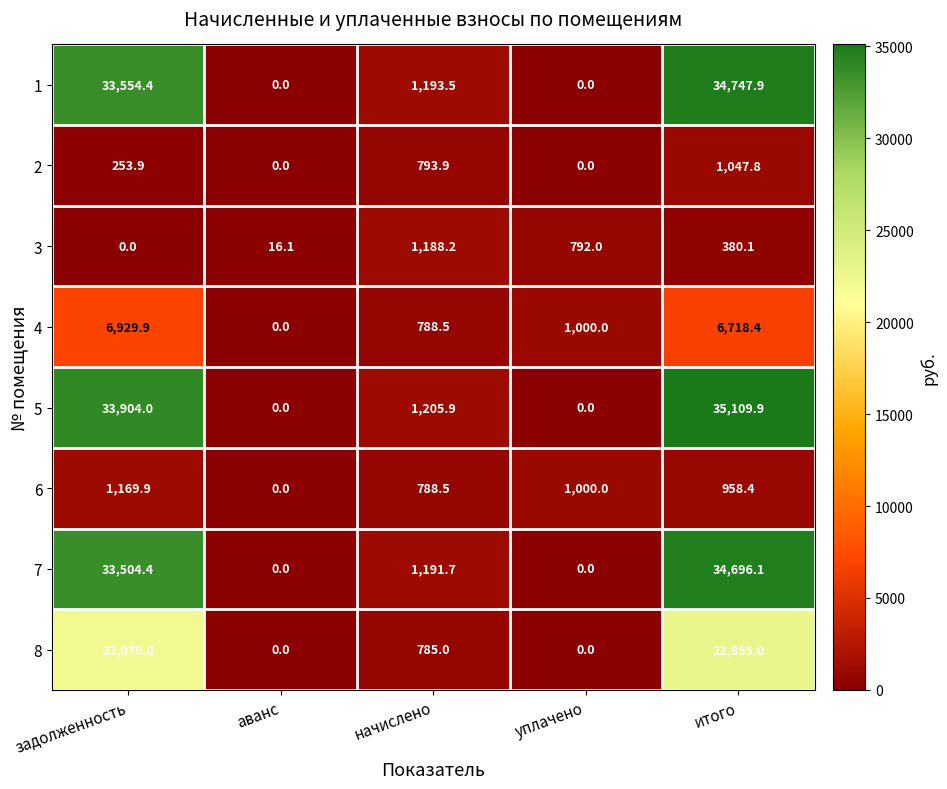

The 4 series shows 0.0 at аванс. True or false?

True